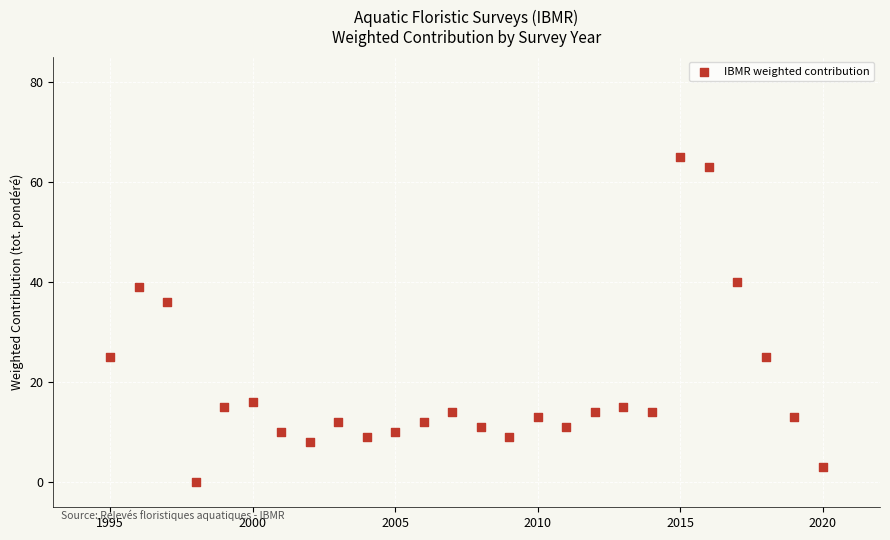

What Y value in the scatter plot is closest to 32?

36